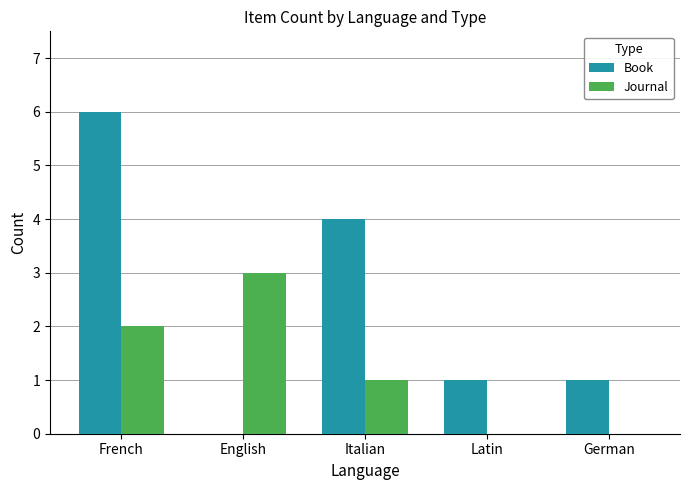

At which label does Book reach its peak?

French